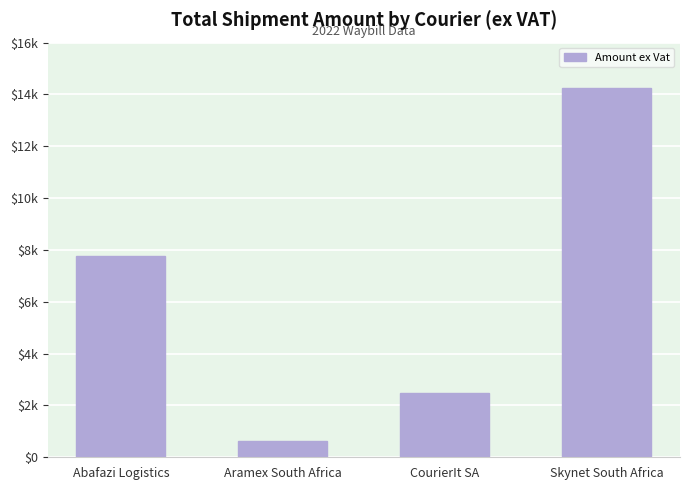

What is the average value?

6279.0